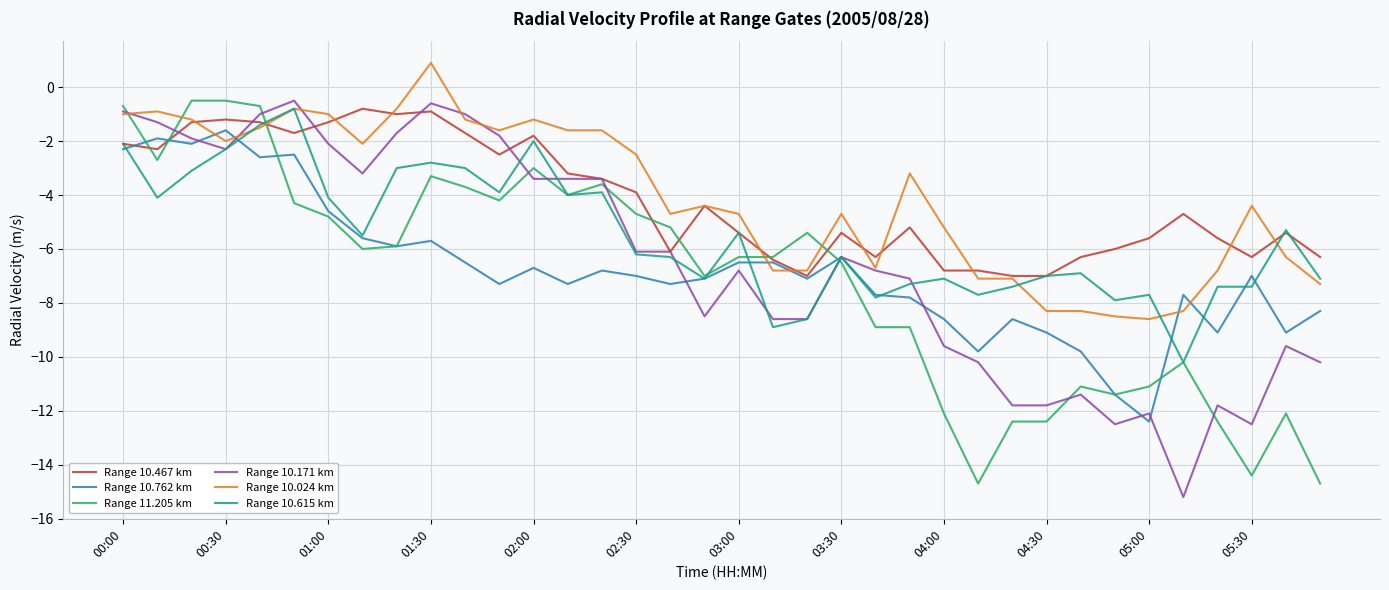

What is the maximum value for Range 11.205 km?

-0.5